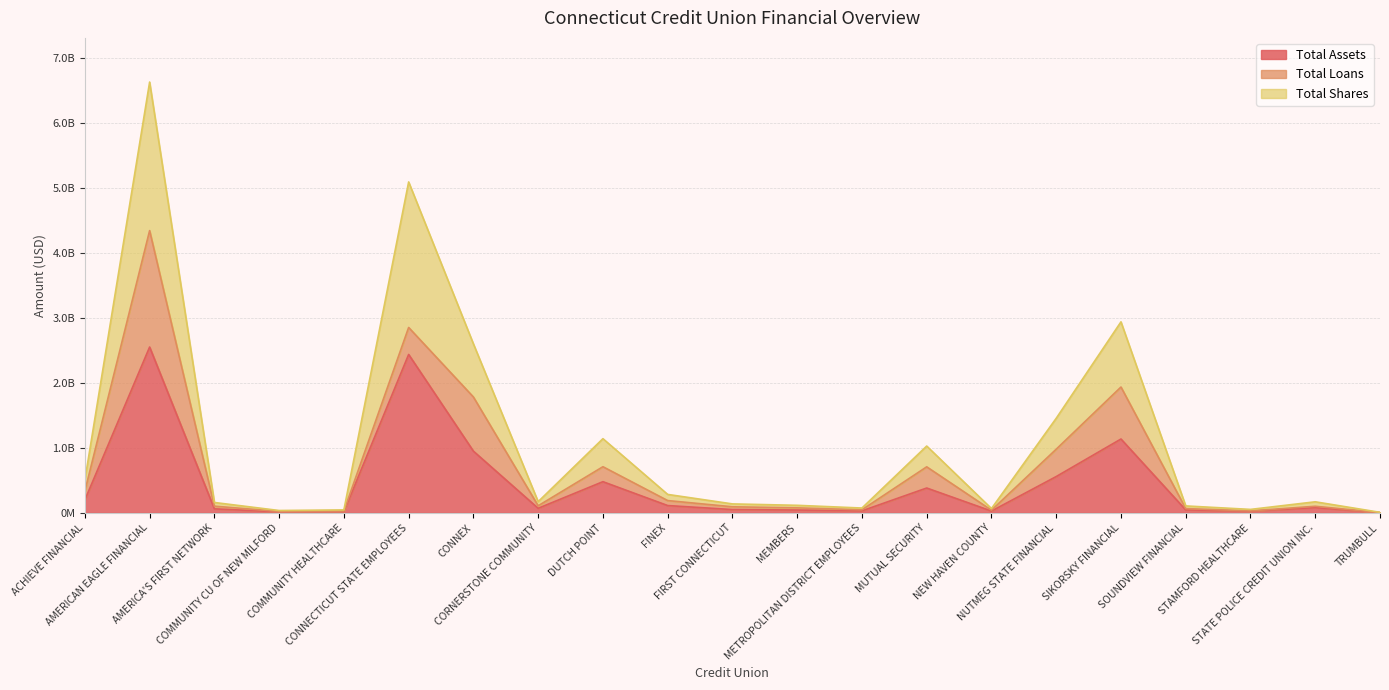

Which series has the largest total across all categories?

Total Shares